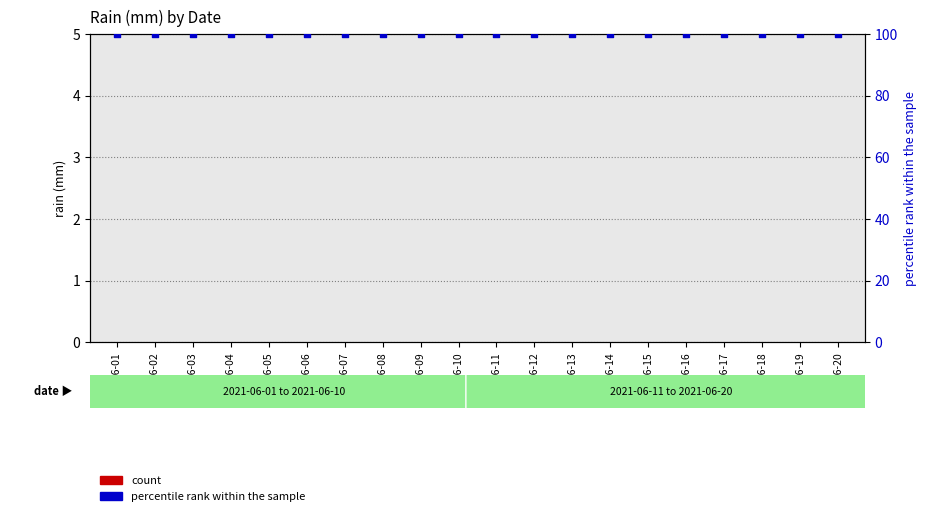

Which series reaches the minimum Y coordinate?

count